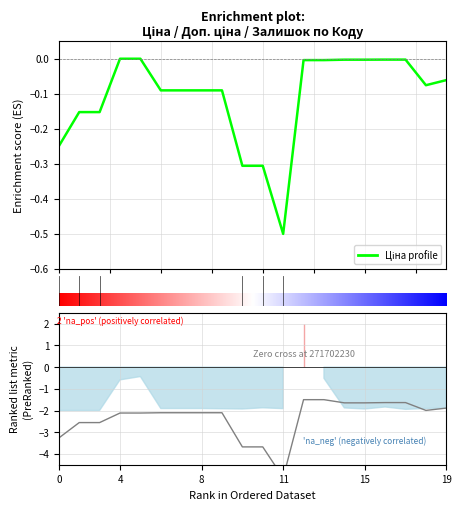

What is the minimum value for Ціна?

-0.5